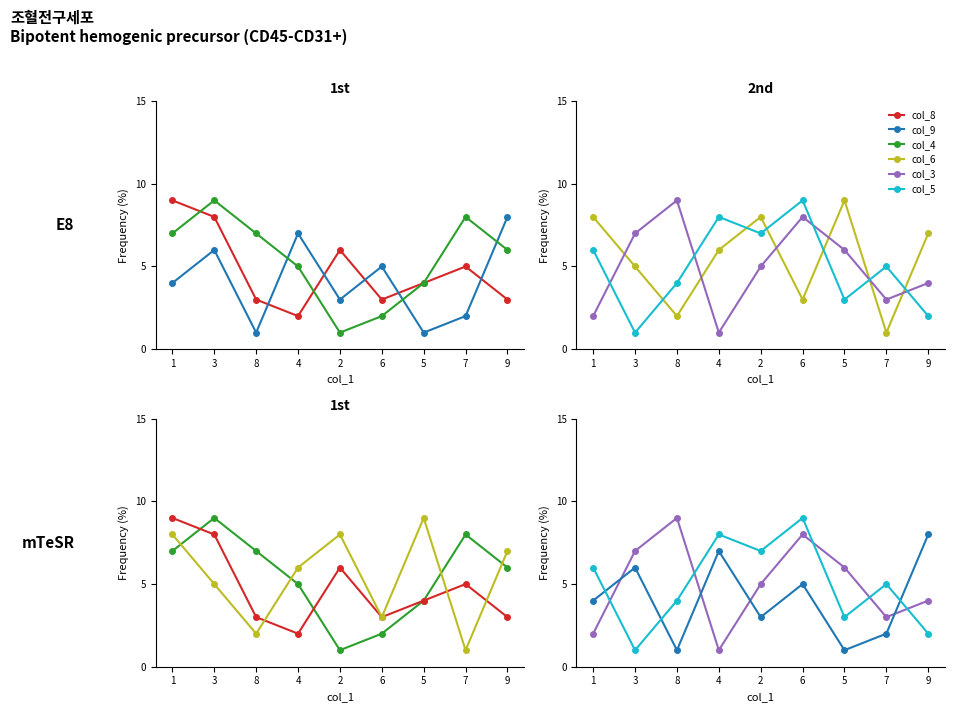

Reading left to right, list all the values displayed in this chart.

col_8: 9	8	3	2	6	3	4	5	3
col_9: 4	6	1	7	3	5	1	2	8
col_4: 7	9	7	5	1	2	4	8	6
col_6: 8	5	2	6	8	3	9	1	7
col_3: 2	7	9	1	5	8	6	3	4
col_5: 6	1	4	8	7	9	3	5	2